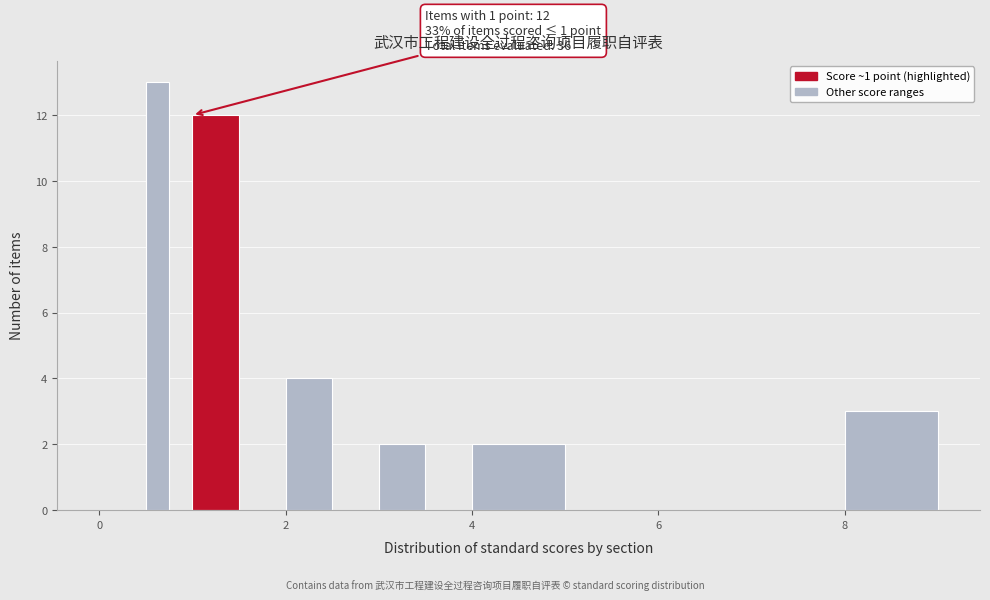

Around what value on the x-axis is the tallest bar? Give the approximate position of its centre, as read against the axis.

0.6